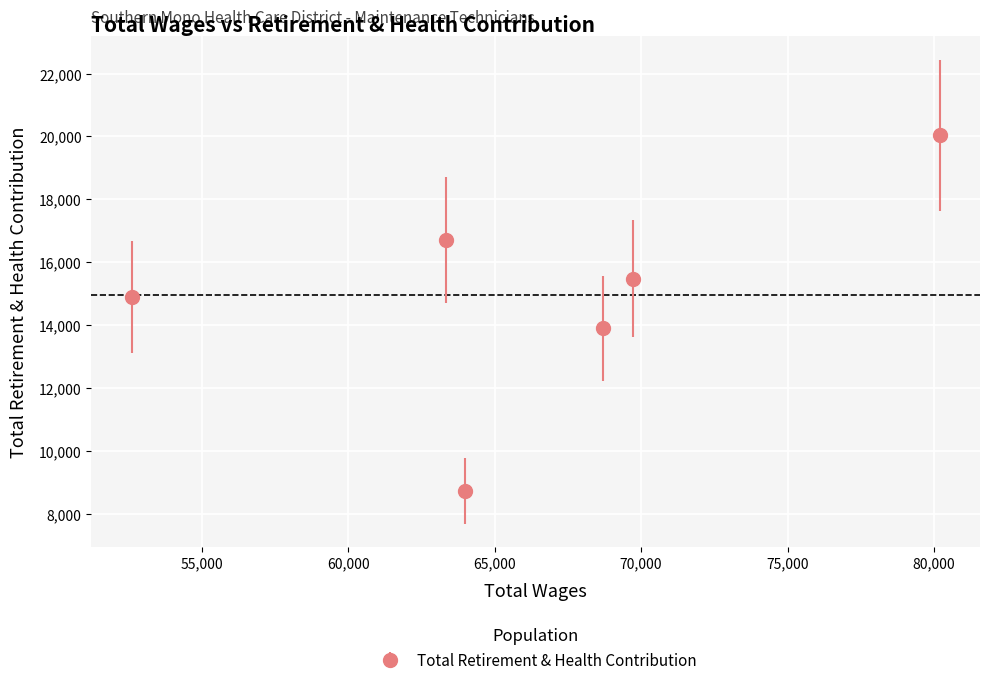

What is the sum of all values?

89731